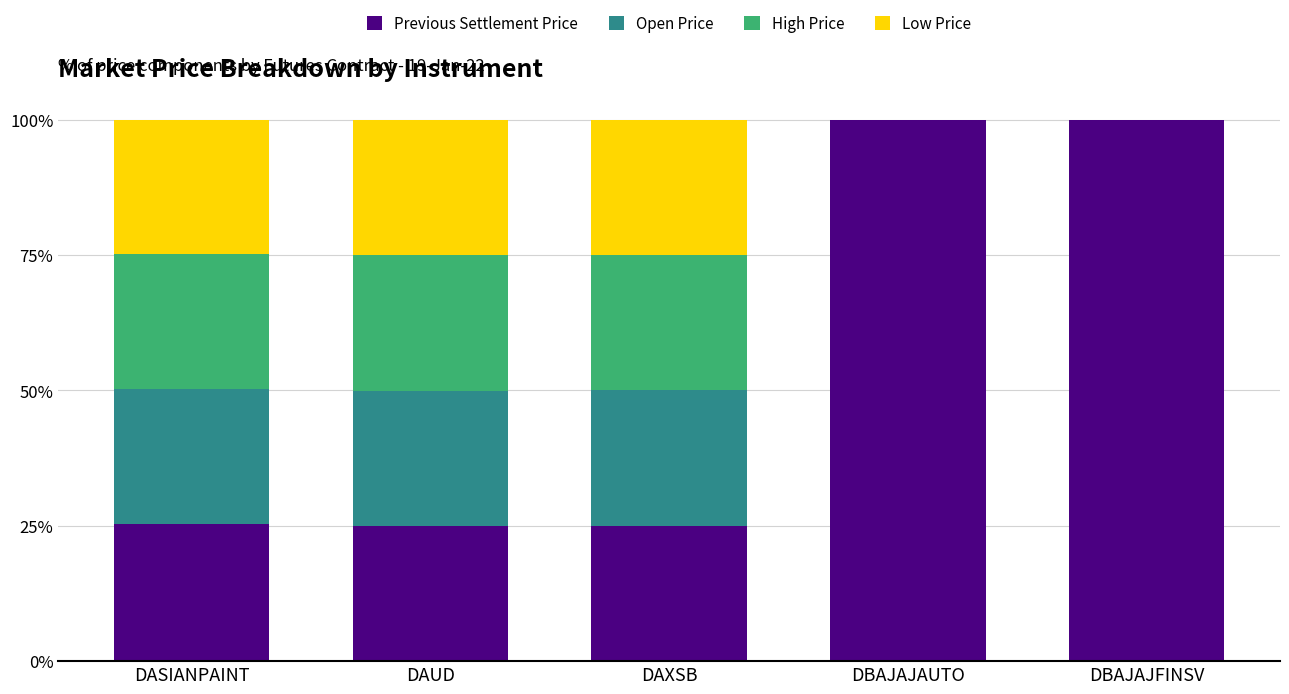

What value does the Previous Settlement Price series have at DAUD?

25.0